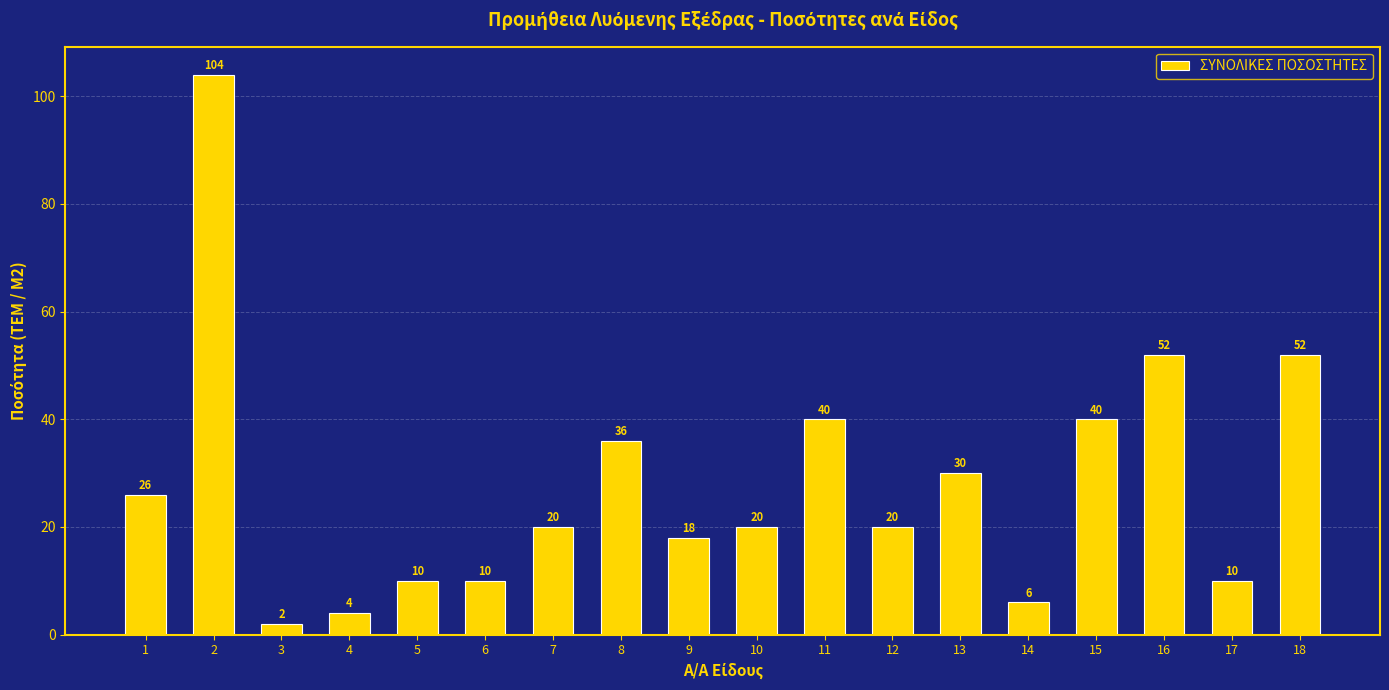

Which has a higher value, 11 or 5?

11